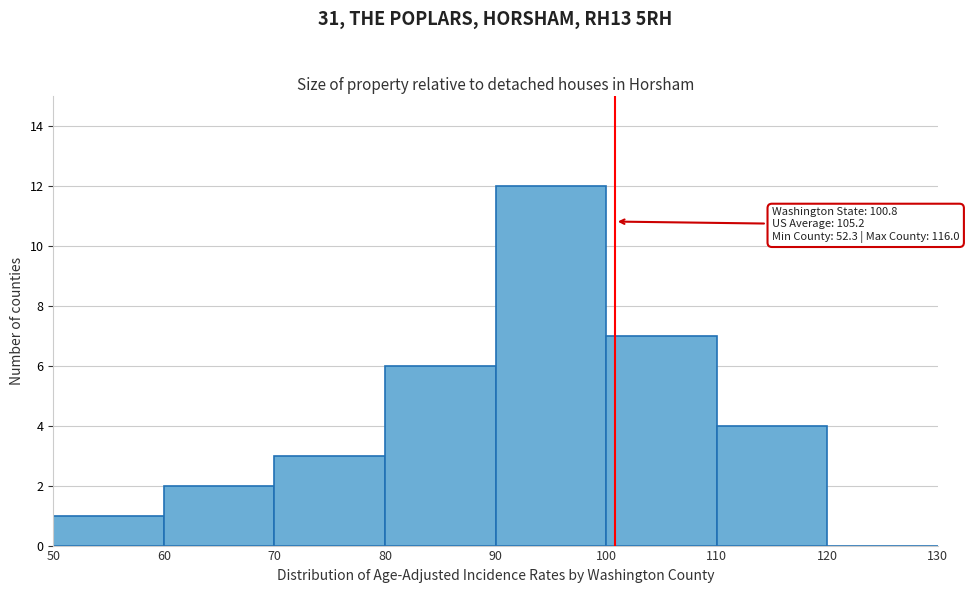

Over which range of the x-axis is the bar tallest?

90 to 100